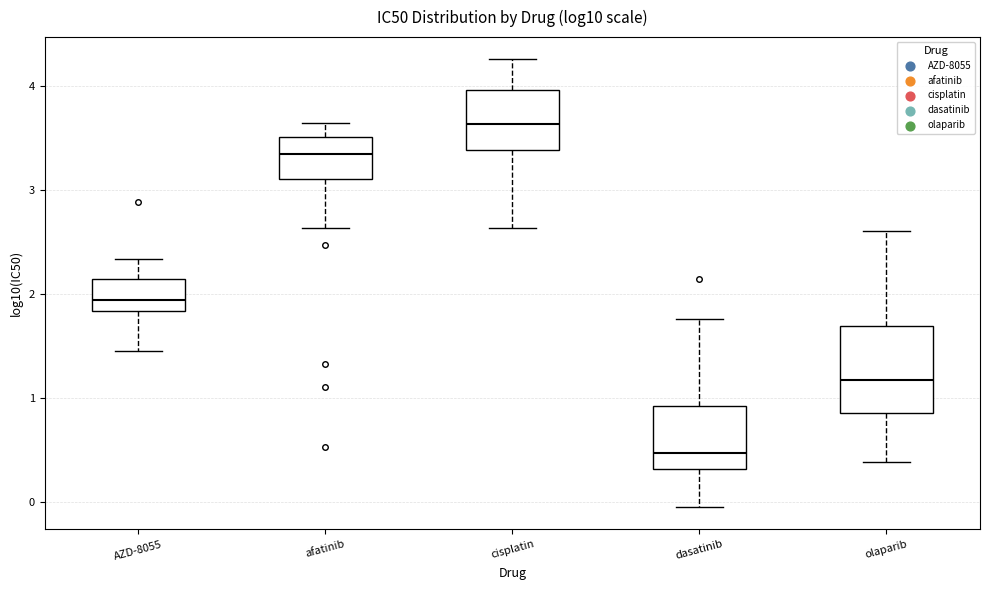

Reading left to right, transcribe this box plot: for each box, give where its median line is, the range the box spans, and where its two whiskers end, as read against the y-axis. The values are not printed on the chart, so give them approximately, as read against the axis.

AZD-8055: median 1.9, box 1.8 to 2.1, whiskers 1.5 to 2.3
afatinib: median 3.3, box 3.1 to 3.5, whiskers 2.6 to 3.6
cisplatin: median 3.6, box 3.4 to 4.0, whiskers 2.6 to 4.3
dasatinib: median 0.5, box 0.3 to 0.9, whiskers 0.0 to 1.8
olaparib: median 1.2, box 0.9 to 1.7, whiskers 0.4 to 2.6